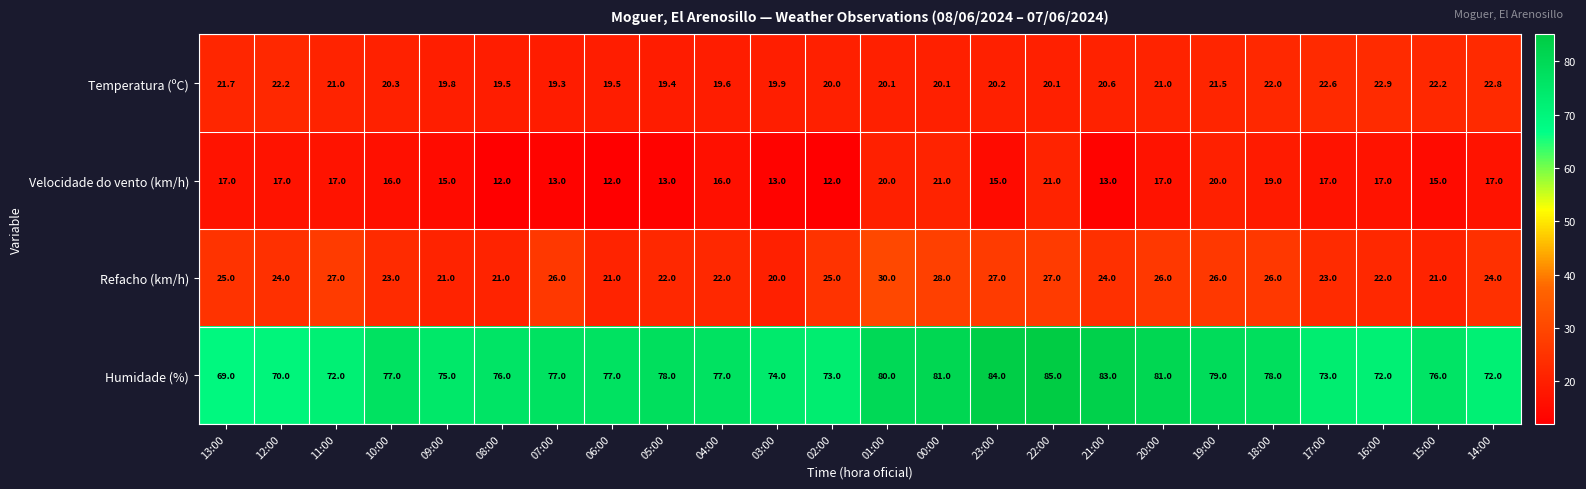

How many distinct data groups are displayed?

4